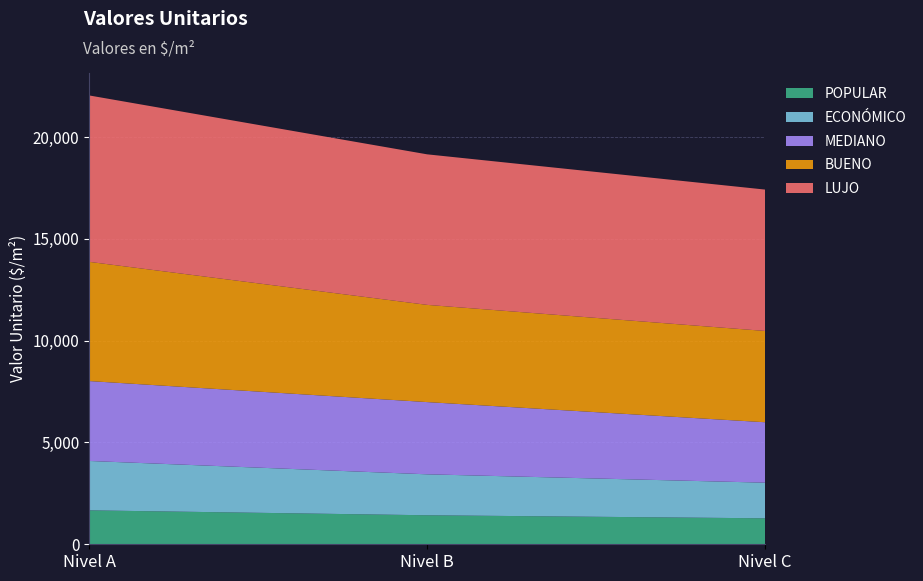

Reading left to right, what are all the values shown in this chart?

POPULAR: Nivel A=1667.0	Nivel B=1425.5	Nivel C=1275.9
ECONÓMICO: Nivel A=2426.0	Nivel B=2011.7	Nivel C=1750.4
MEDIANO: Nivel A=3924.8	Nivel B=3547.8	Nivel C=2968.7
BUENO: Nivel A=5856.5	Nivel B=4775.8	Nivel C=4484.4
LUJO: Nivel A=8175.0	Nivel B=7395.8	Nivel C=6946.1